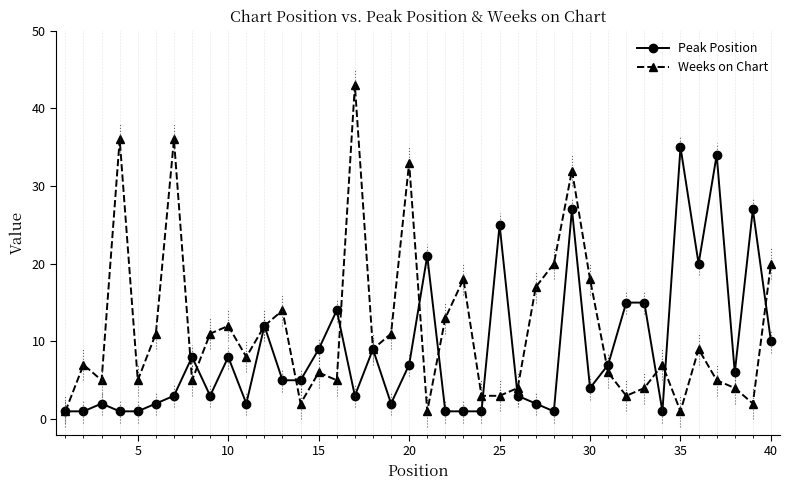

What is the value of the Weeks on Chart point at the 2nd from the left?

7